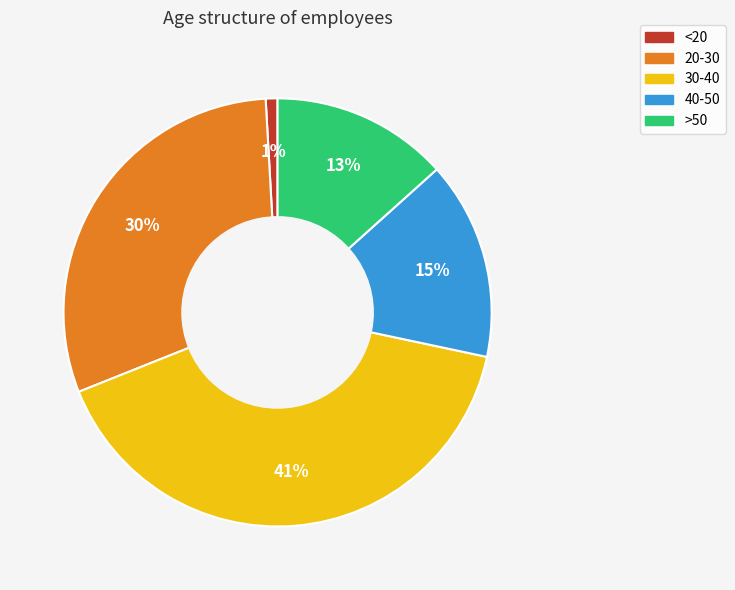

To the nearest percent, what percentage of the pie is >50?

13%